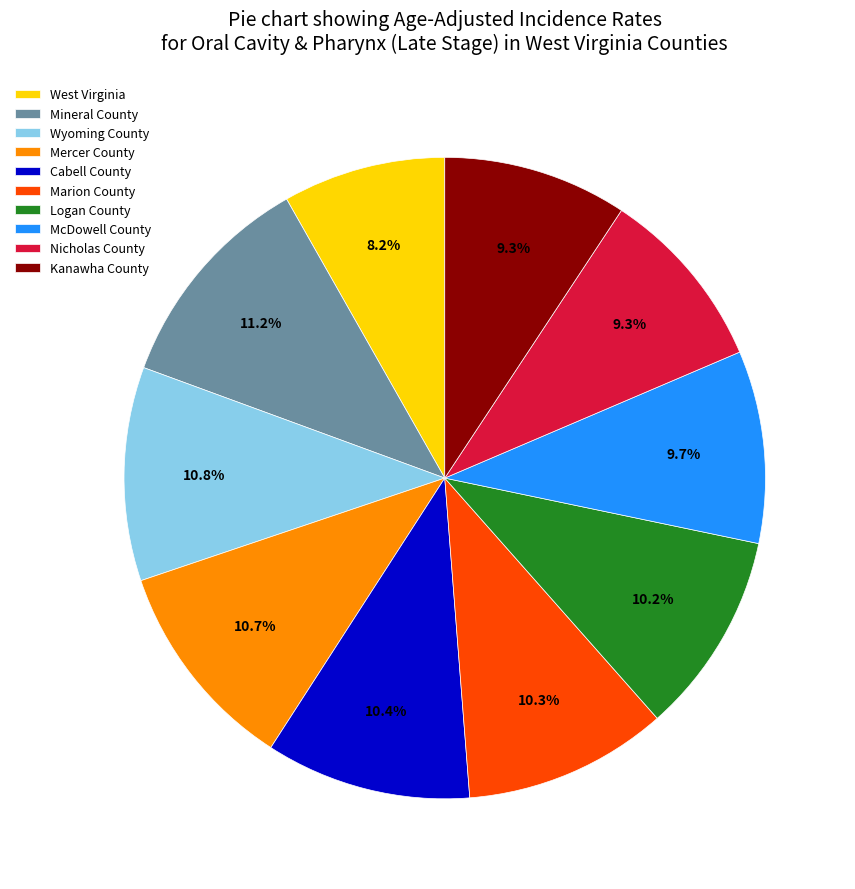

Is it true that Mercer County is 4% of the pie?

False